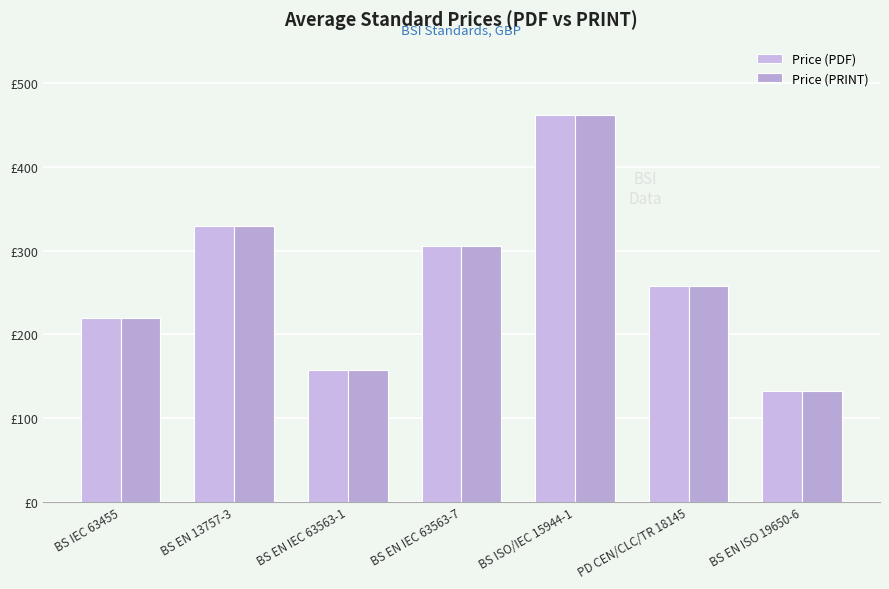

What value does the Price (PDF) series have at BS ISO/IEC 15944-1?

462